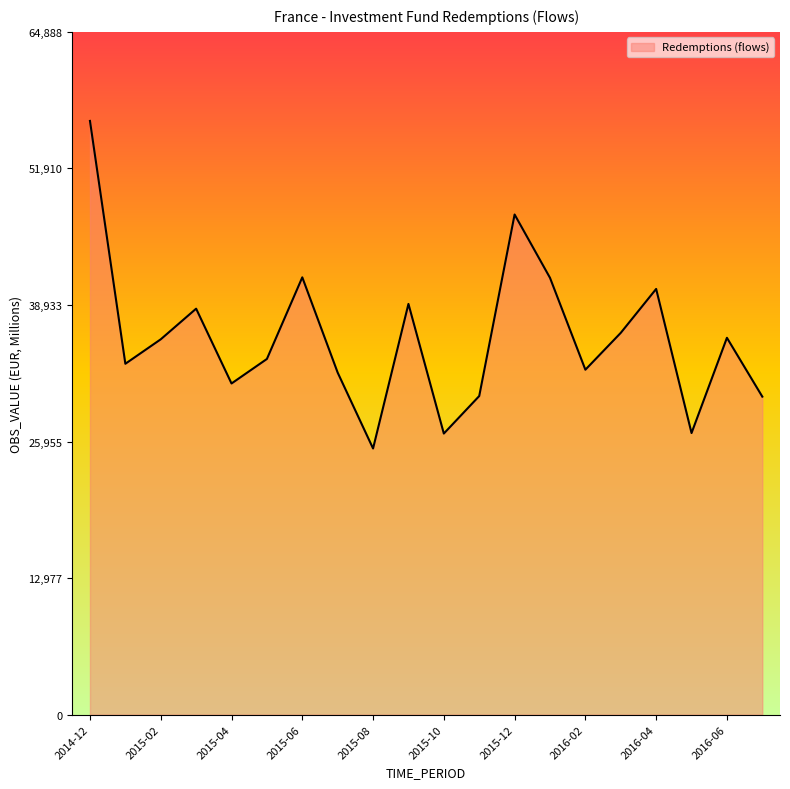

What is the difference between the maximum and minimum values?

31129